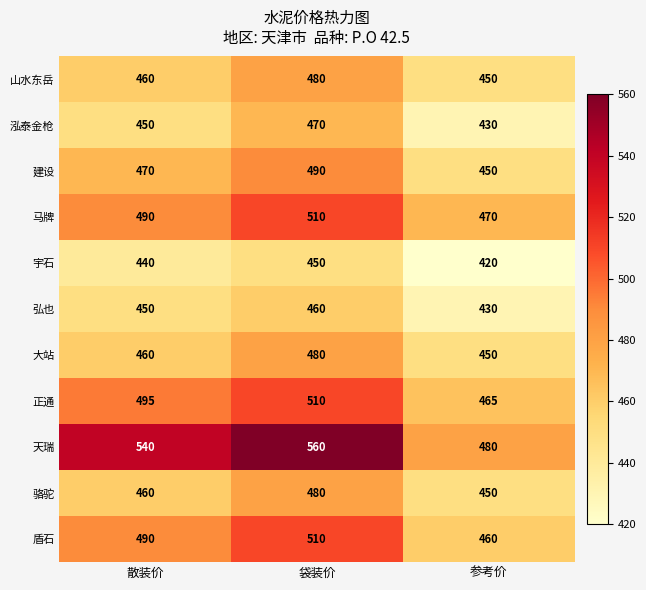

What is the spread (max minus min) of values at 散装价?

100